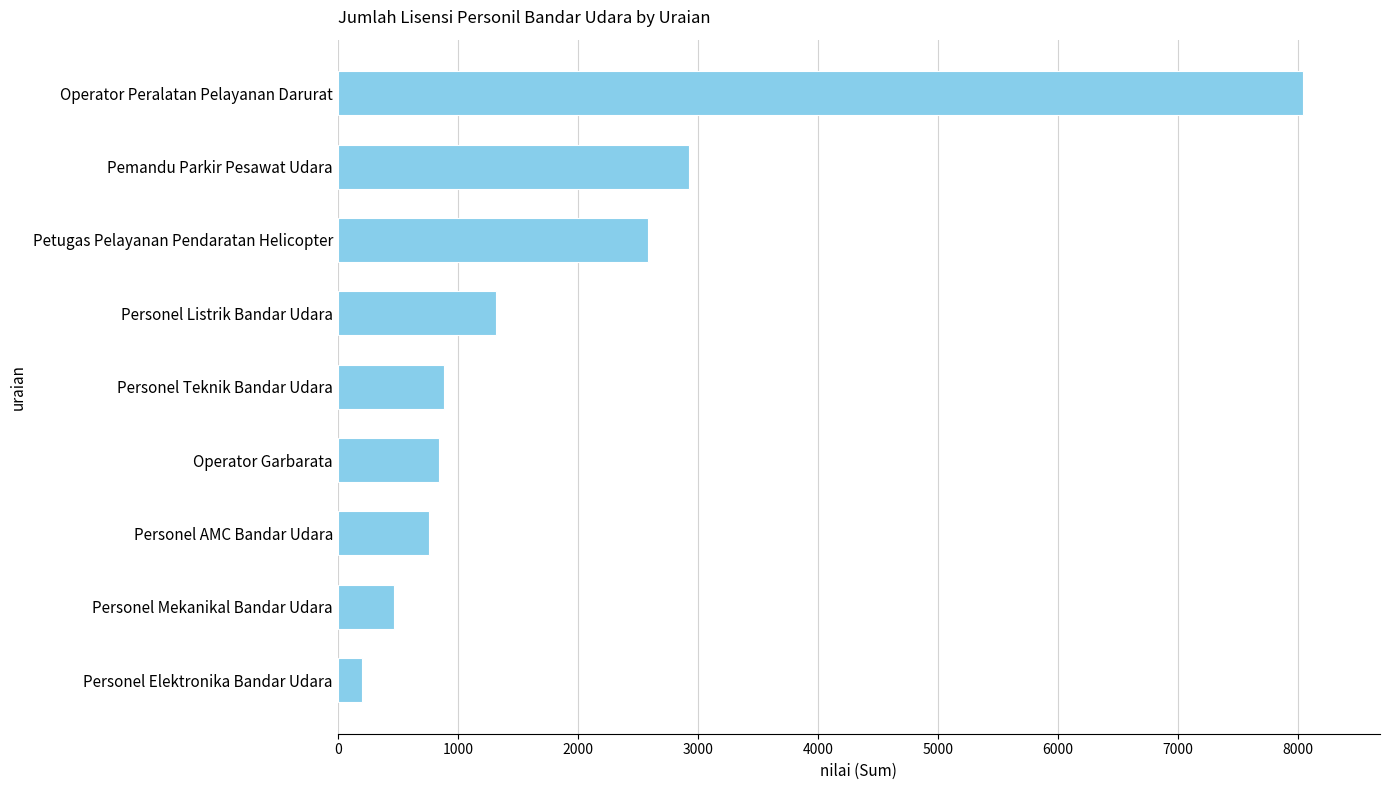

What is the smallest value displayed?

203